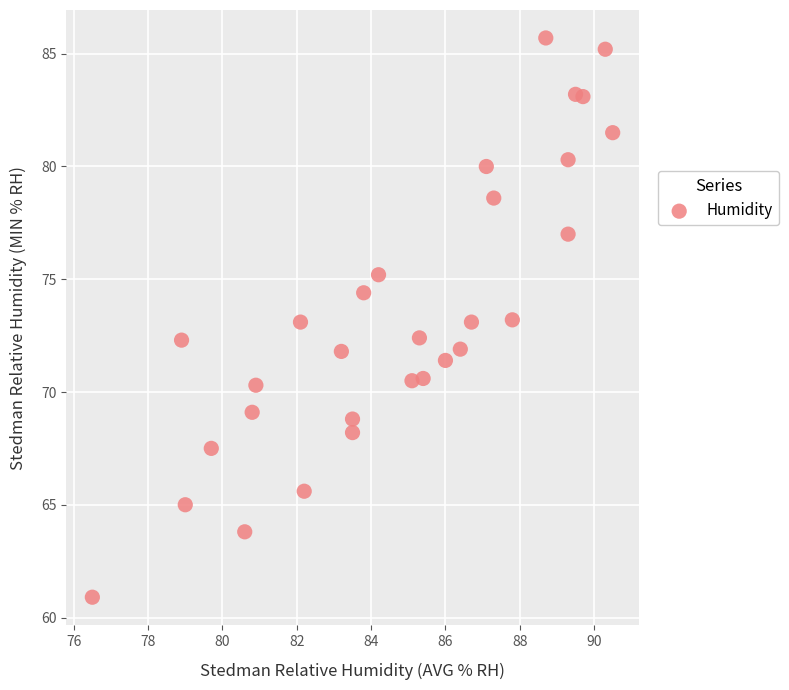

What is the range of X values (max minus min)?

14.0